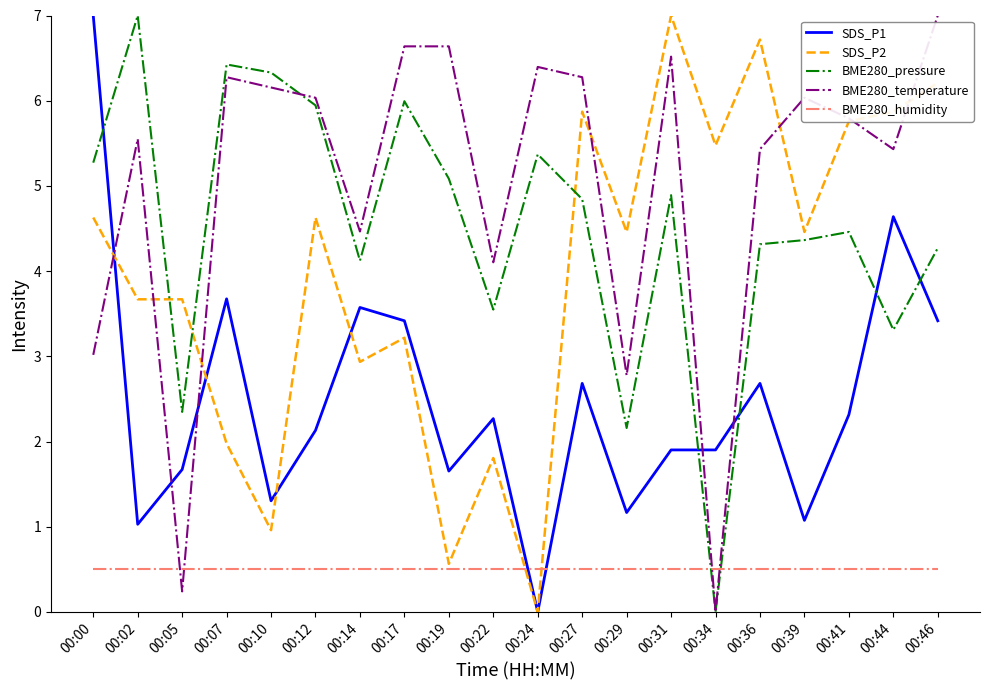

At which label does SDS_P2 reach its minimum?

00:24